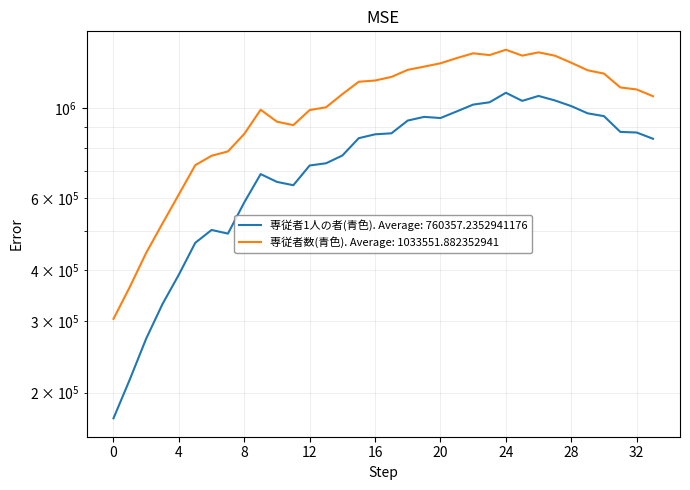

At 32, list the series in order from smallest to largest.

専従者1人の者(青色), 専従者数(青色)